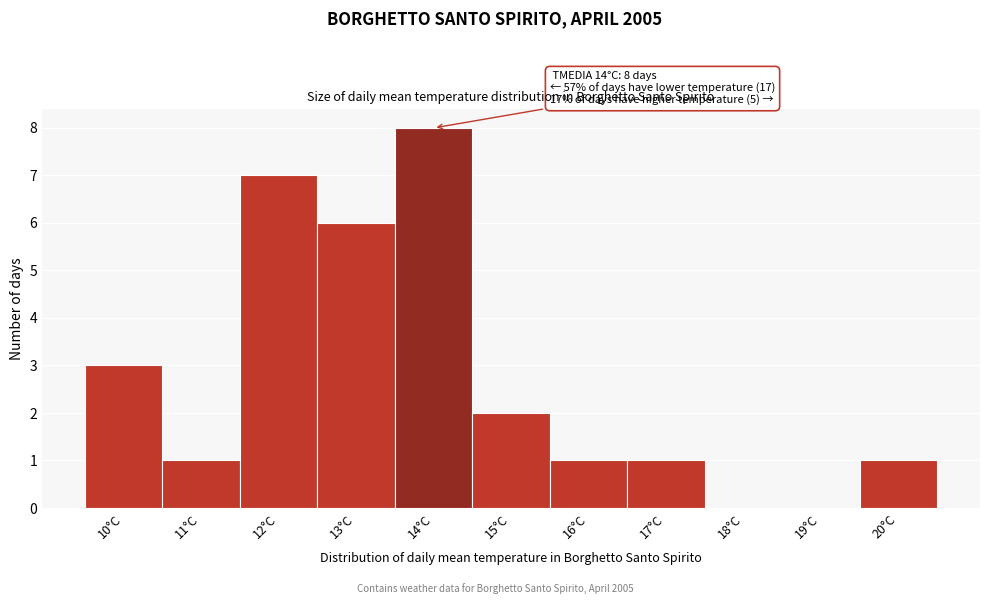

Which range on the x-axis has the tallest bar?

13.5 to 14.5